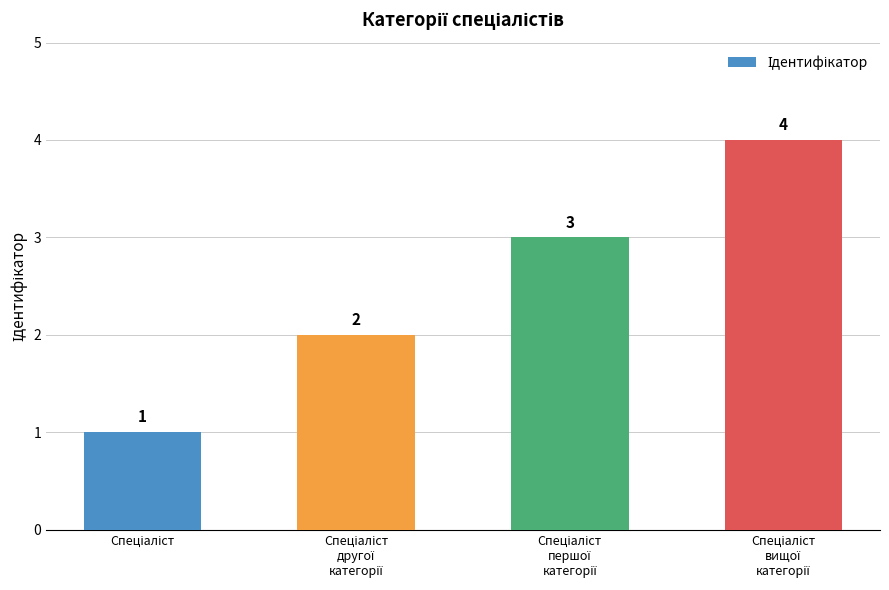

What is the difference between the maximum and minimum values?

3